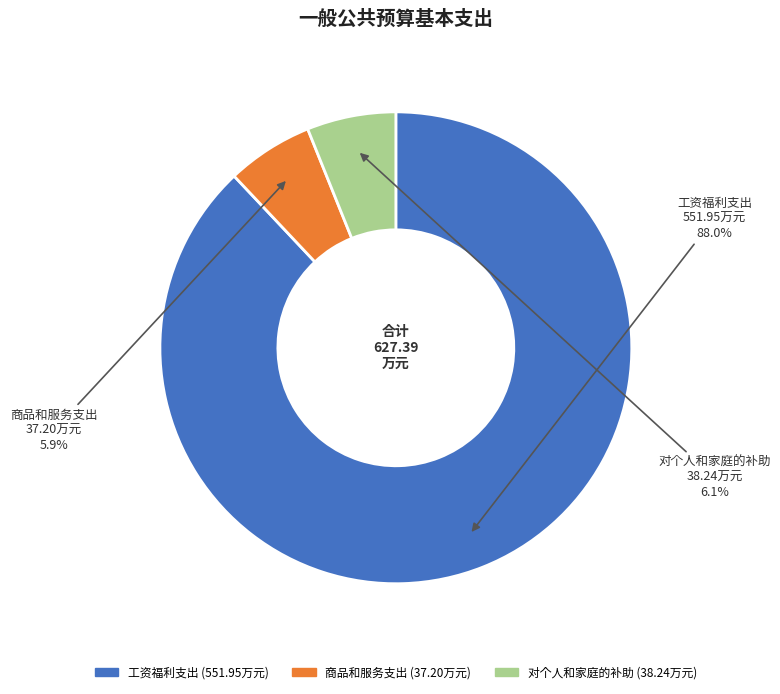

What is the majority slice?

工资福利支出